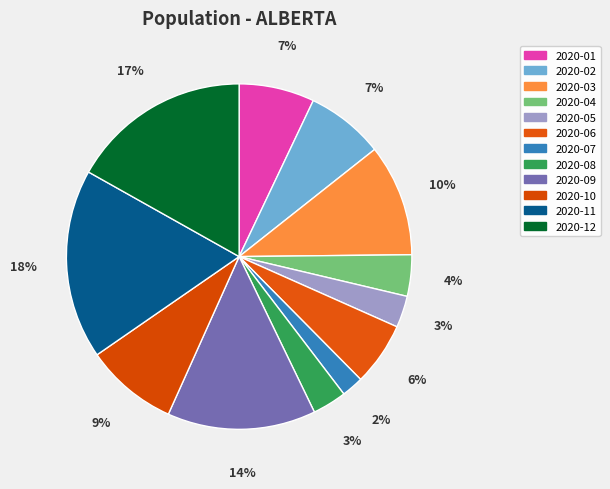

Combined, what portion of the pie is 2020-10 and 2020-09?

22.6%